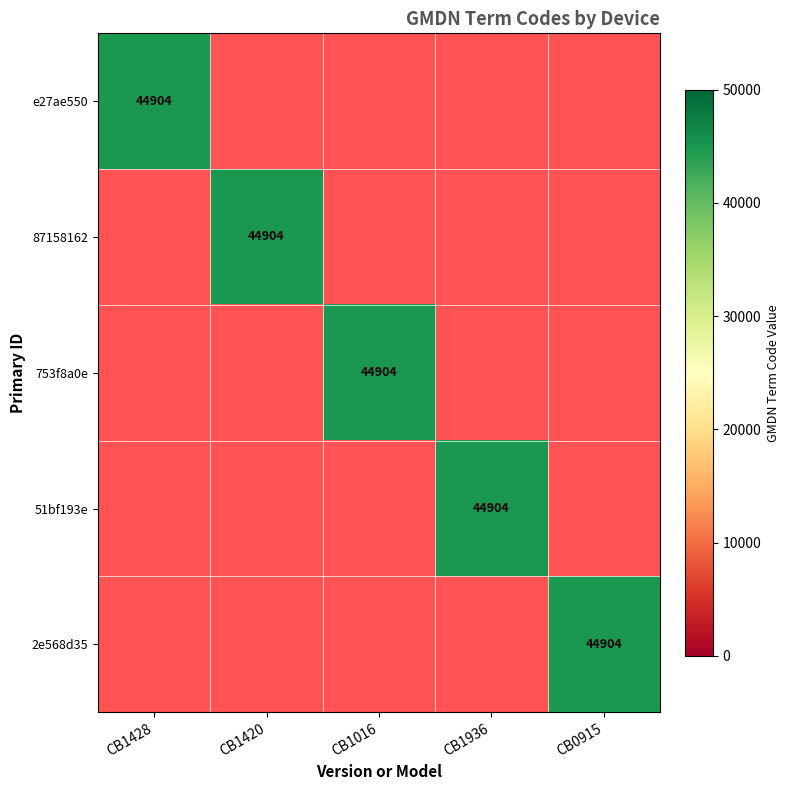

Which category has the lowest value in the 87158162 series?

CB1428